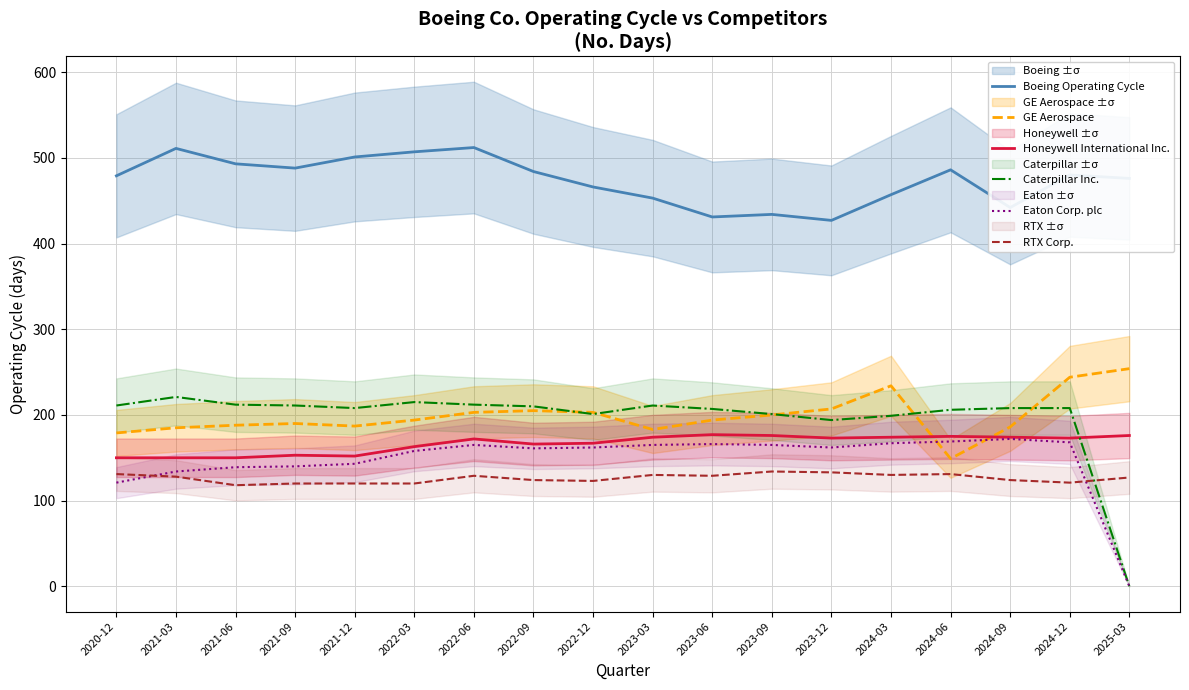

True or false: Eaton Corp. plc and Honeywell International Inc. cross at least once.

False